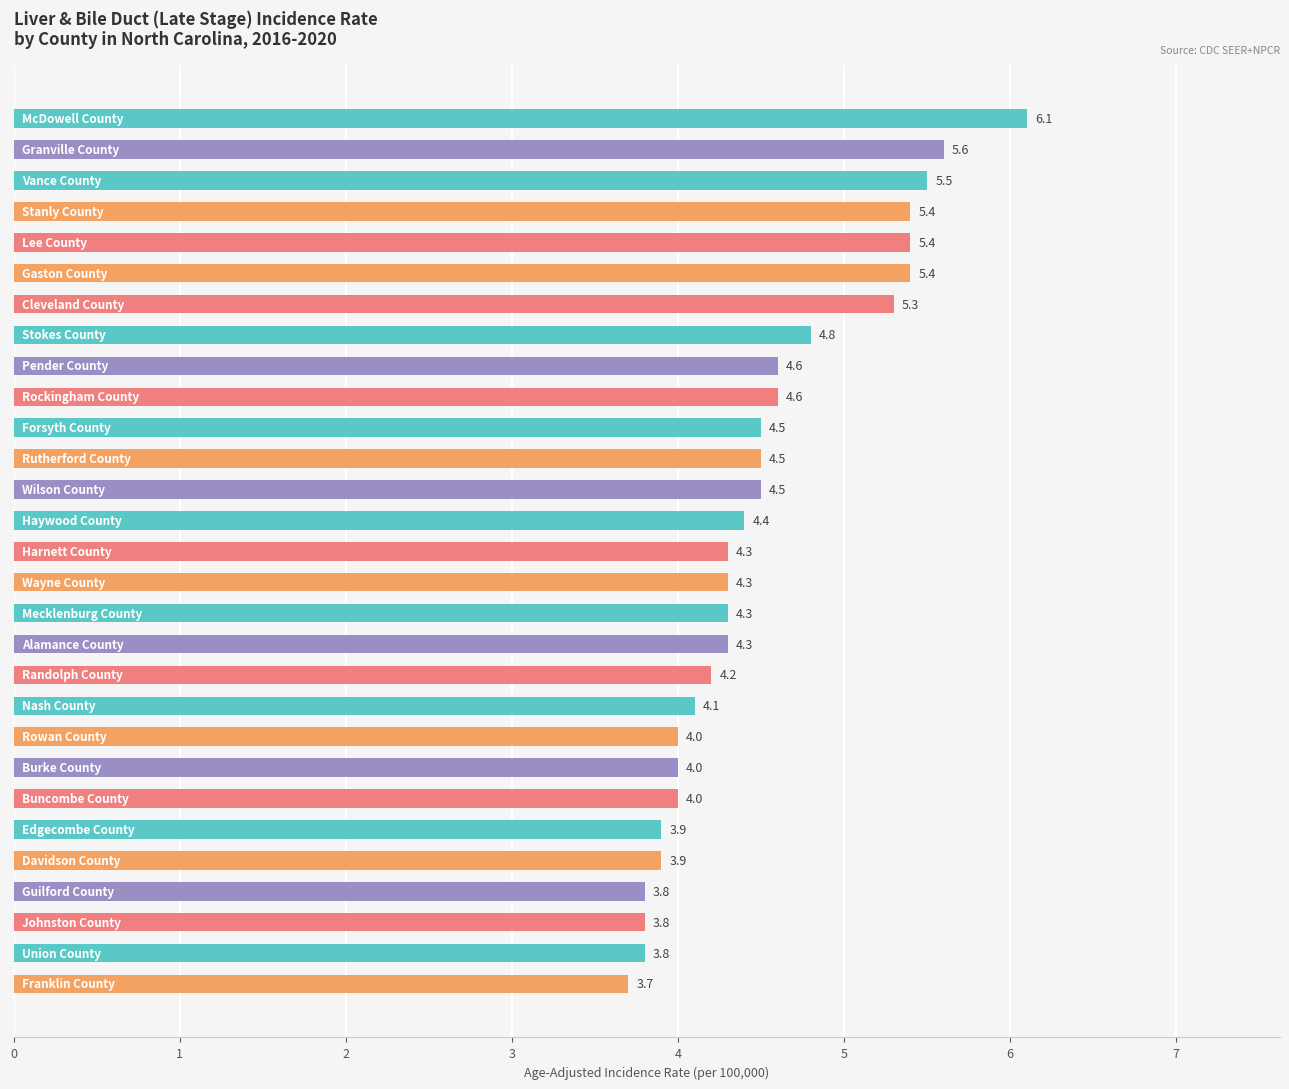

What is the minimum value shown in the chart?

3.7